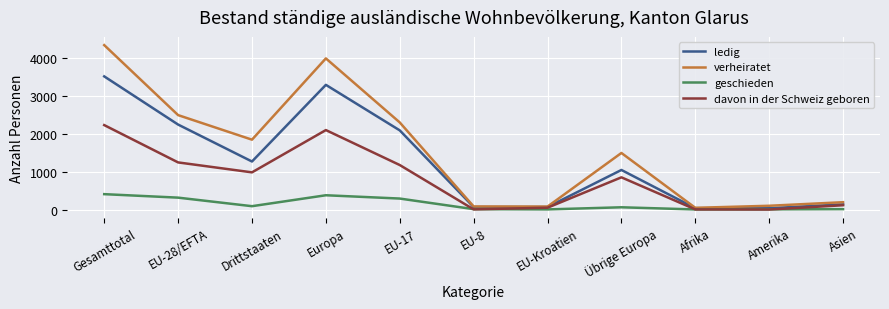

True or false: geschieden and verheiratet intersect in this chart.

False